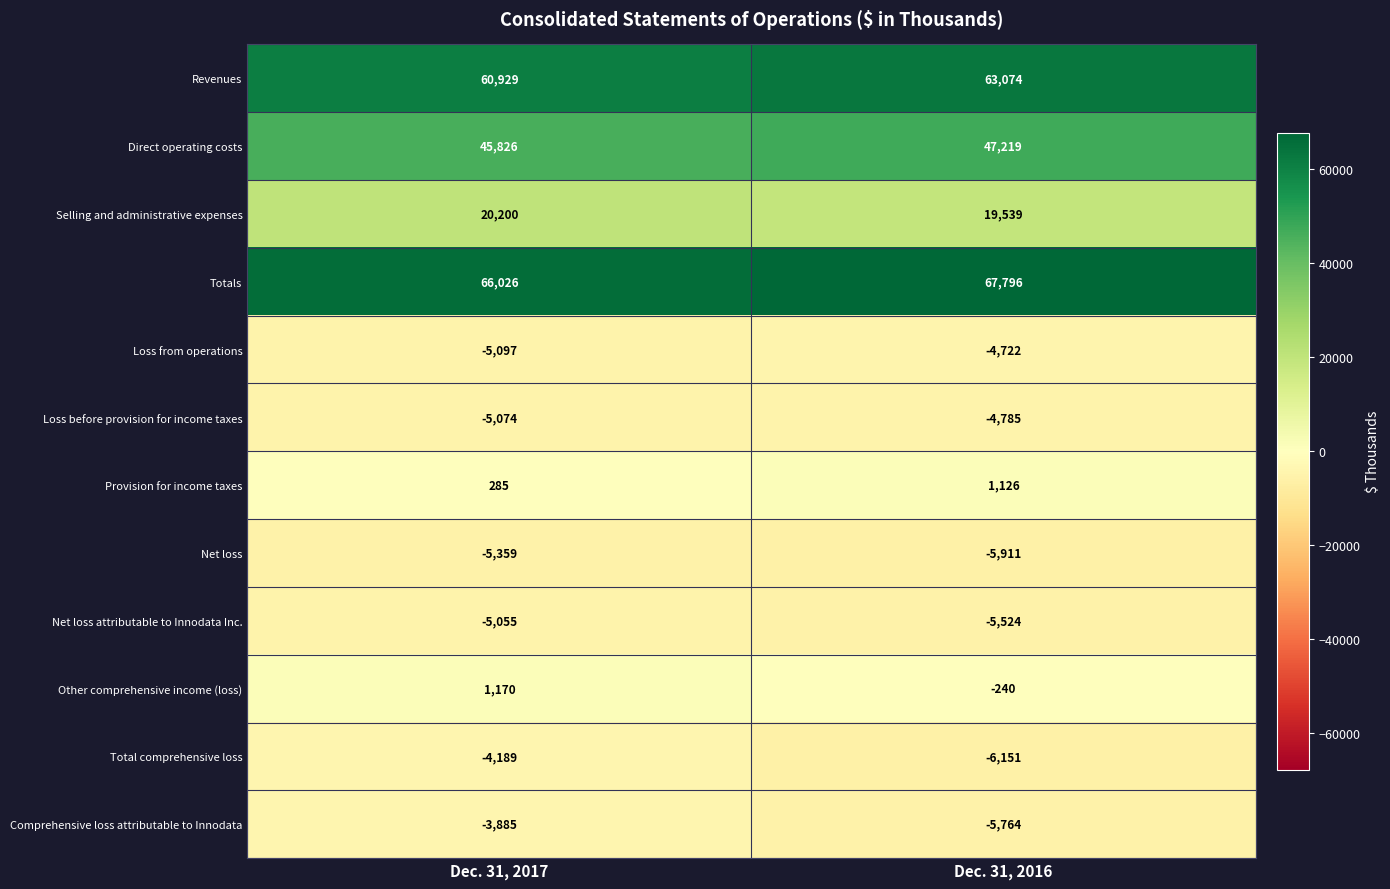

Which series has the widest spread of values?

Revenues